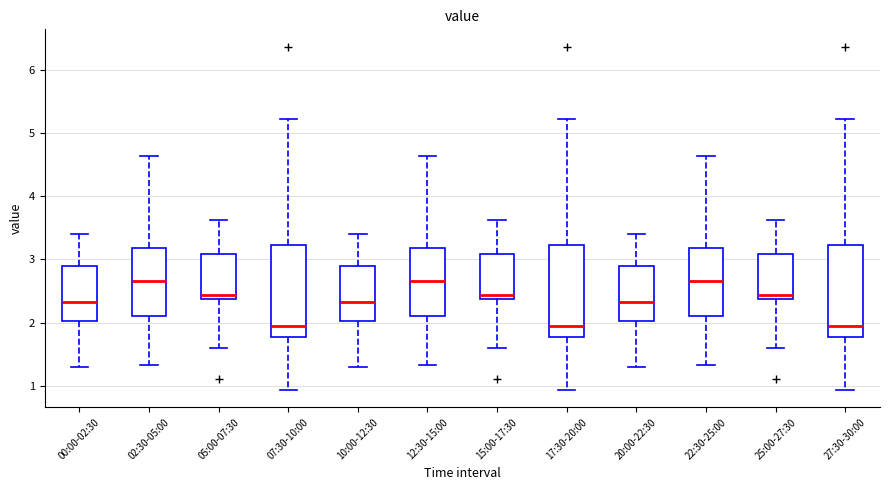

Where is the lower edge of the box for 17:30-20:00 on the y-axis? The values are not printed on the chart, so give them approximately, as read against the axis.

1.8